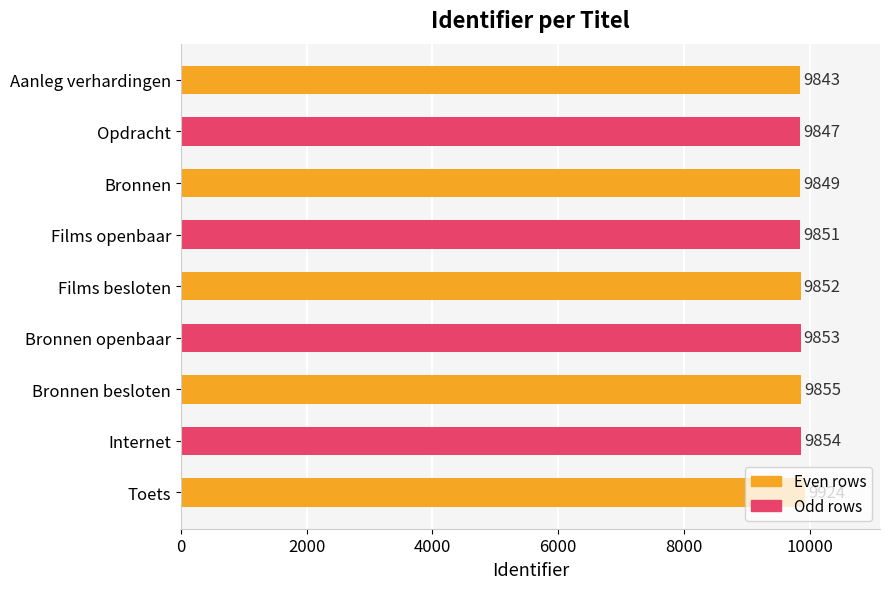

What is the minimum value shown in the chart?

9843